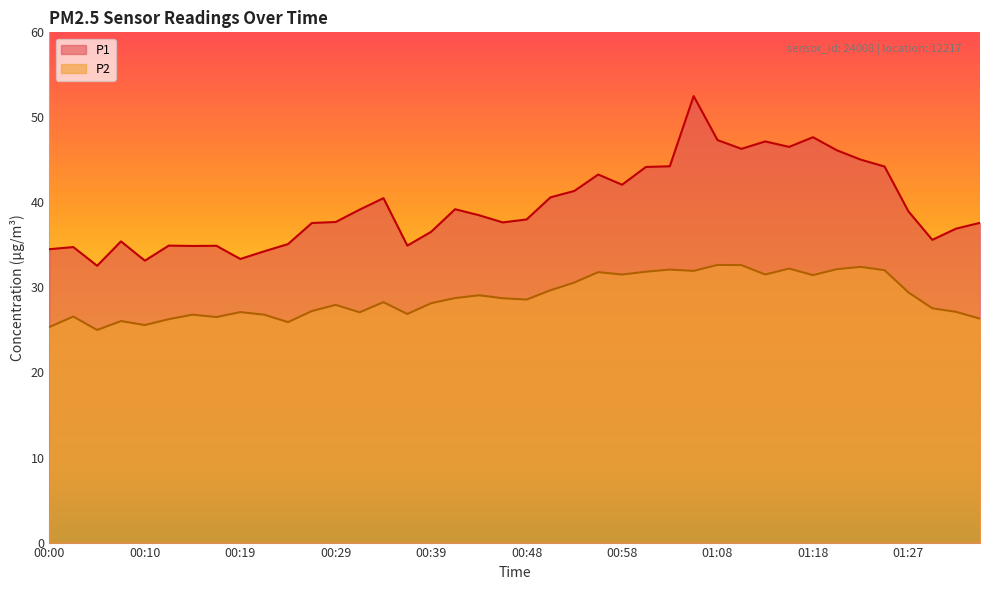

What is the value of the P2 point at the 39th from the left?

27.1